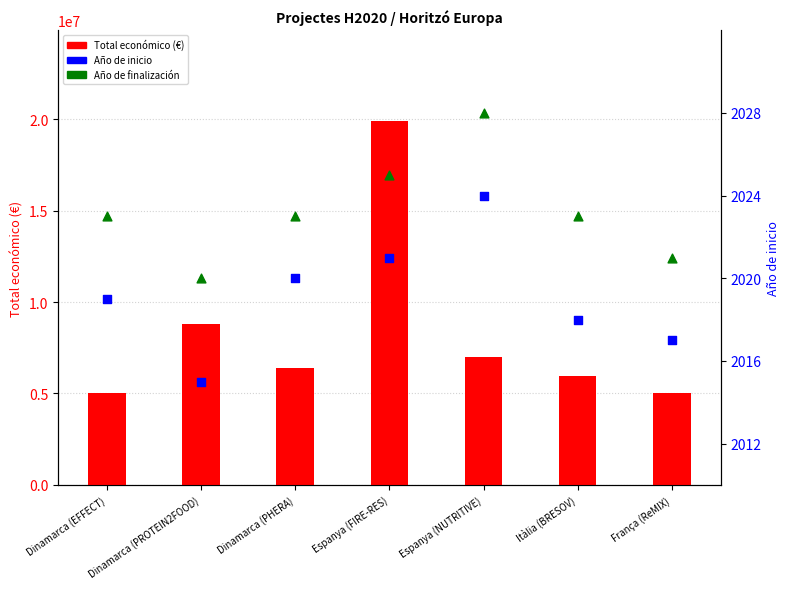

Which series has the largest total across all categories?

Total económico (€)